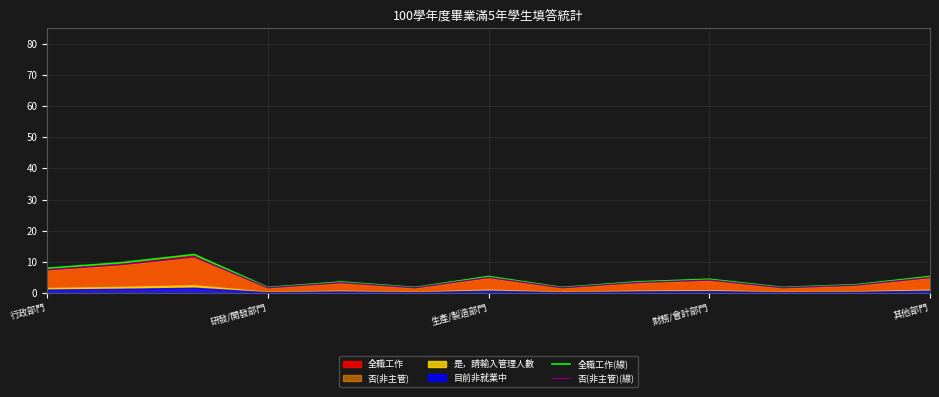

True or false: 否(非主管)(線) and 全職工作(線) cross at least once.

False